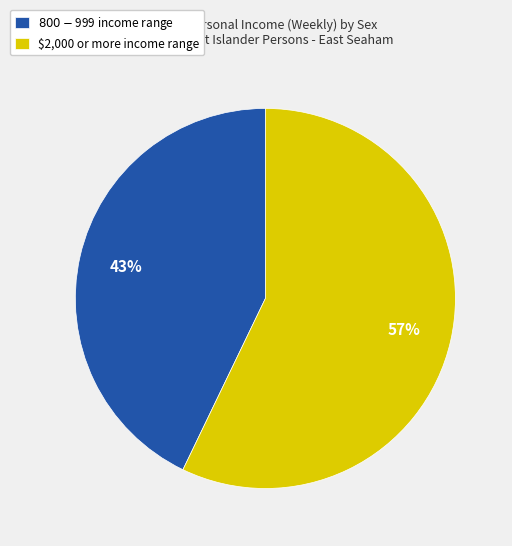

How many segments does this pie chart have?

2